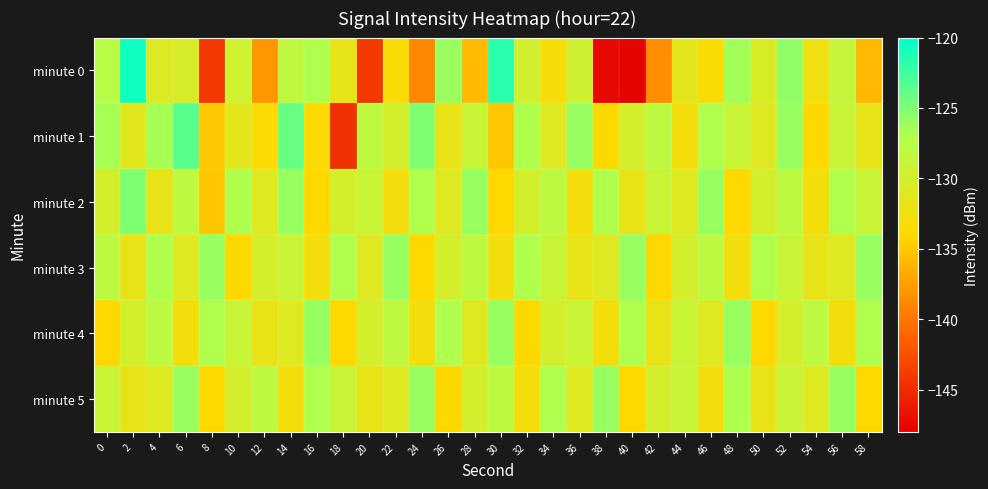

Rank the series at 36 from lowest to highest value.

minute 2, minute 3, minute 5, minute 0, minute 4, minute 1